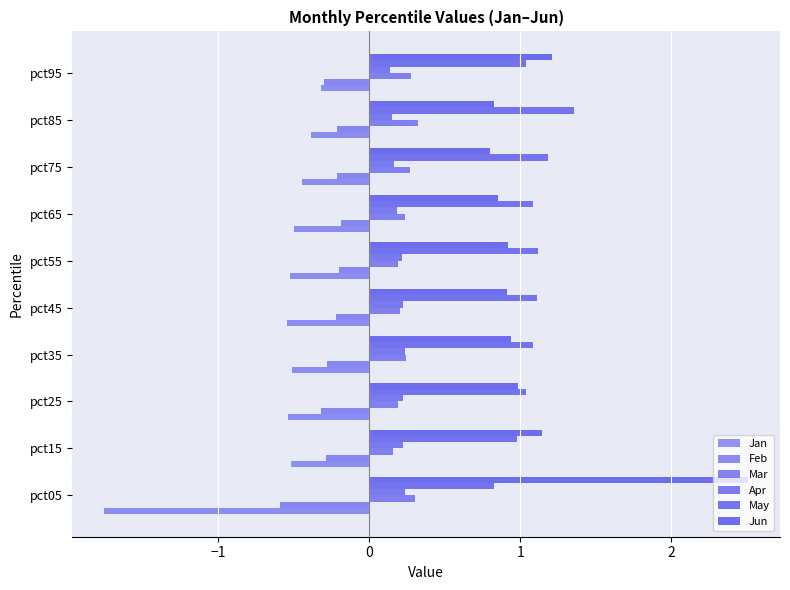

Rank the series by their maximum value, from highest to lowest.

Jun, May, Mar, Apr, Feb, Jan